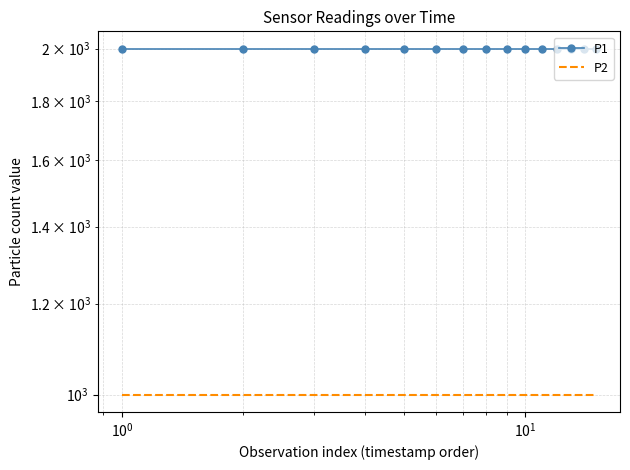

Does the chart have visible grid lines?

Yes